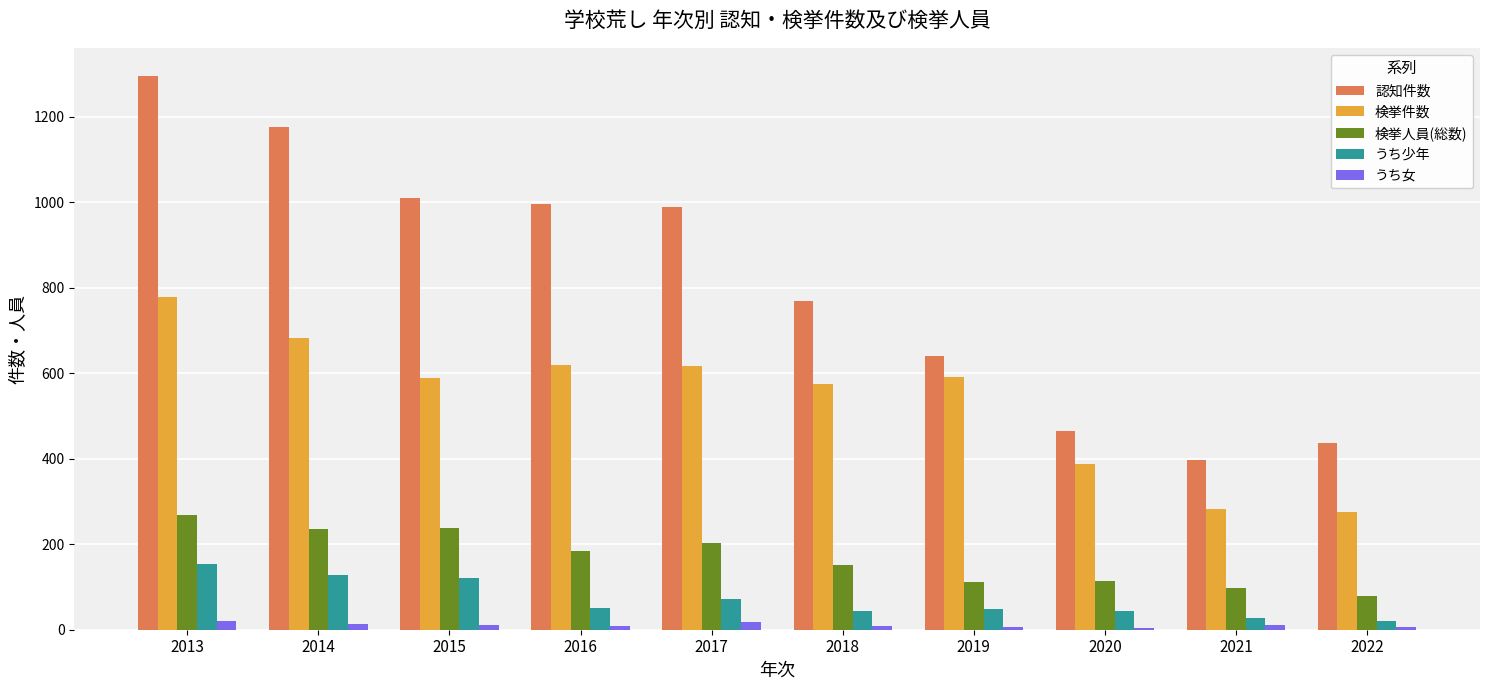

Count the うち女 values in the range 6 to 14.

7